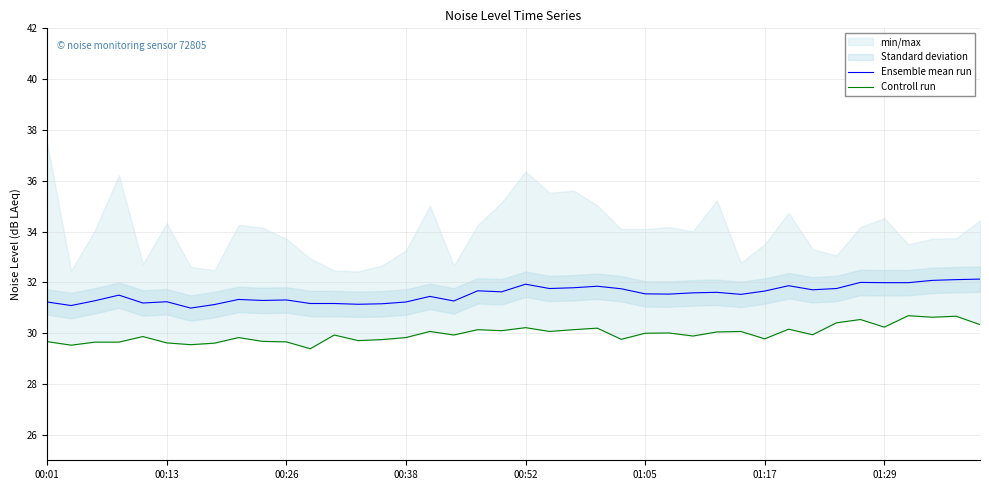

What is the maximum value for Ensemble mean run?

32.1